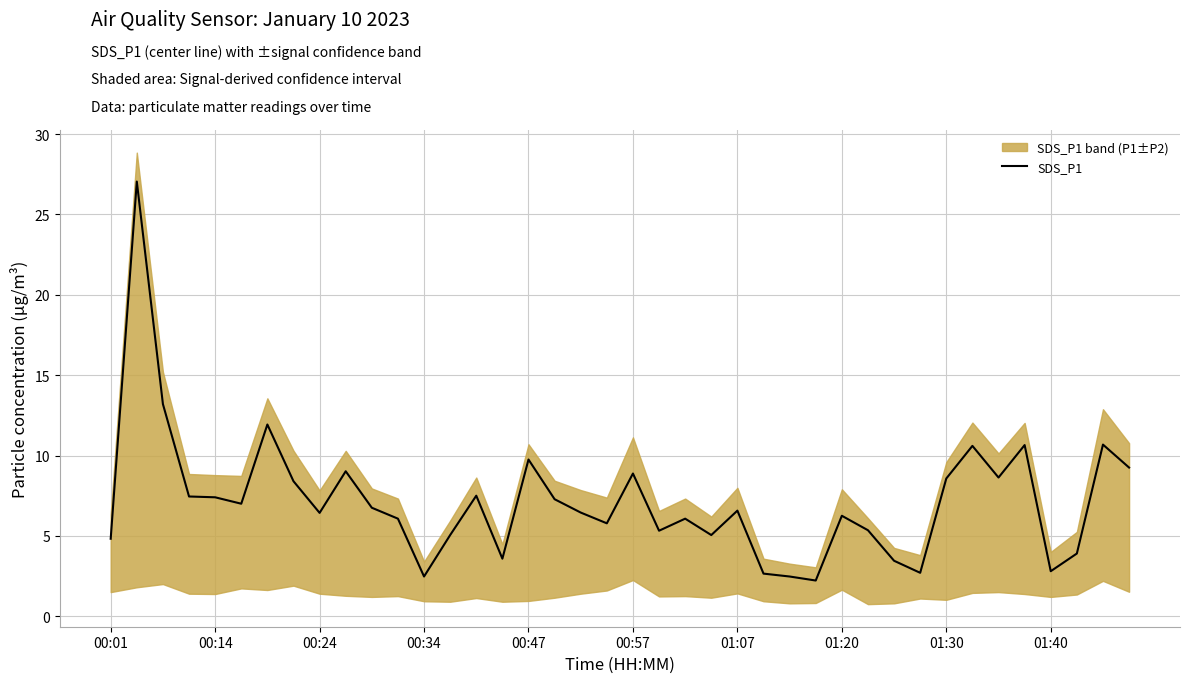

The SDS_P1 series shows 8.9 at 00:57. True or false?

True